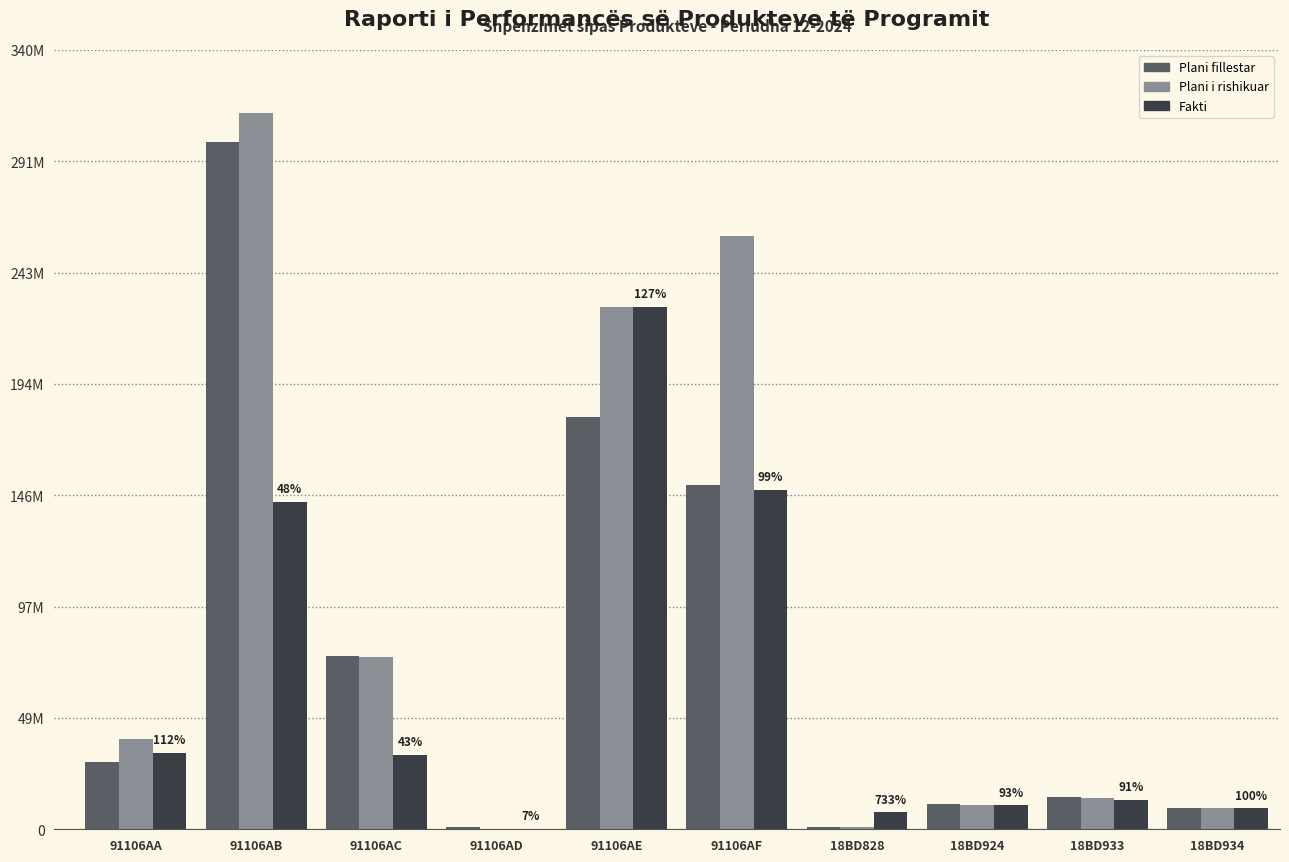

Which series has the widest spread of values?

Plani i rishikuar